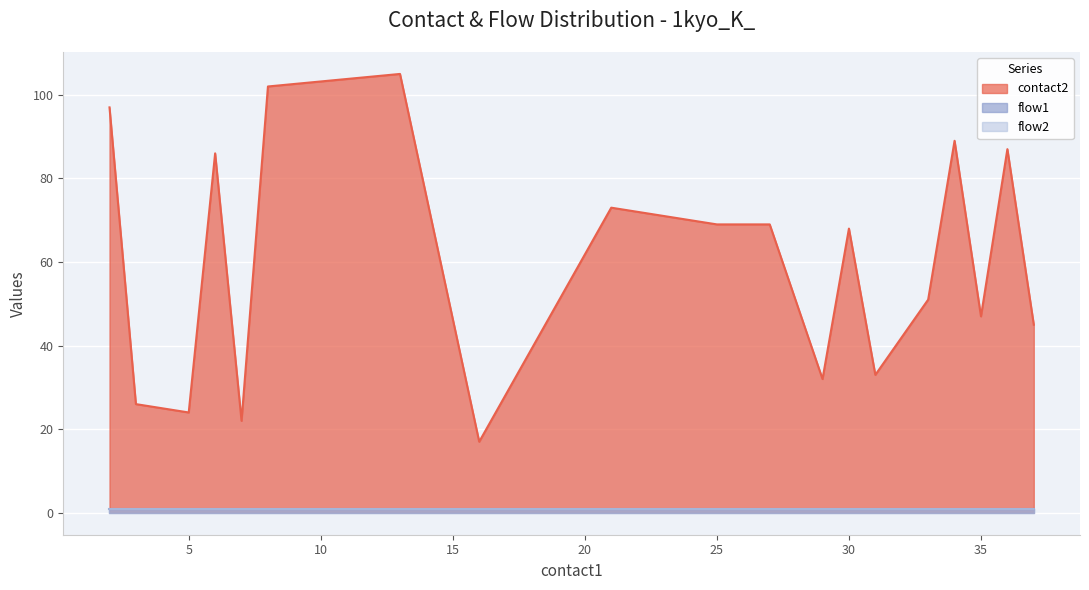

True or false: contact2 and flow1 intersect in this chart.

False